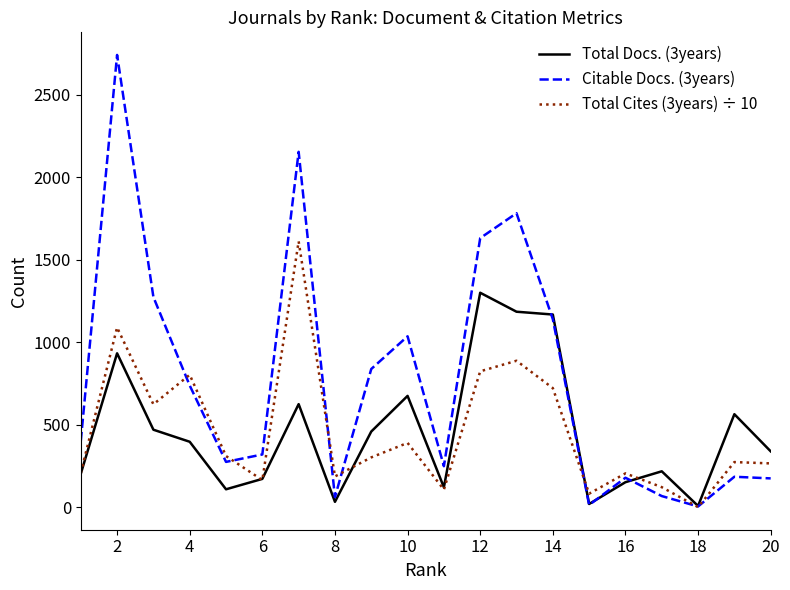

What are all the series names shown in the legend?

Total Docs. (3years), Citable Docs. (3years), Total Cites (3years) ÷ 10